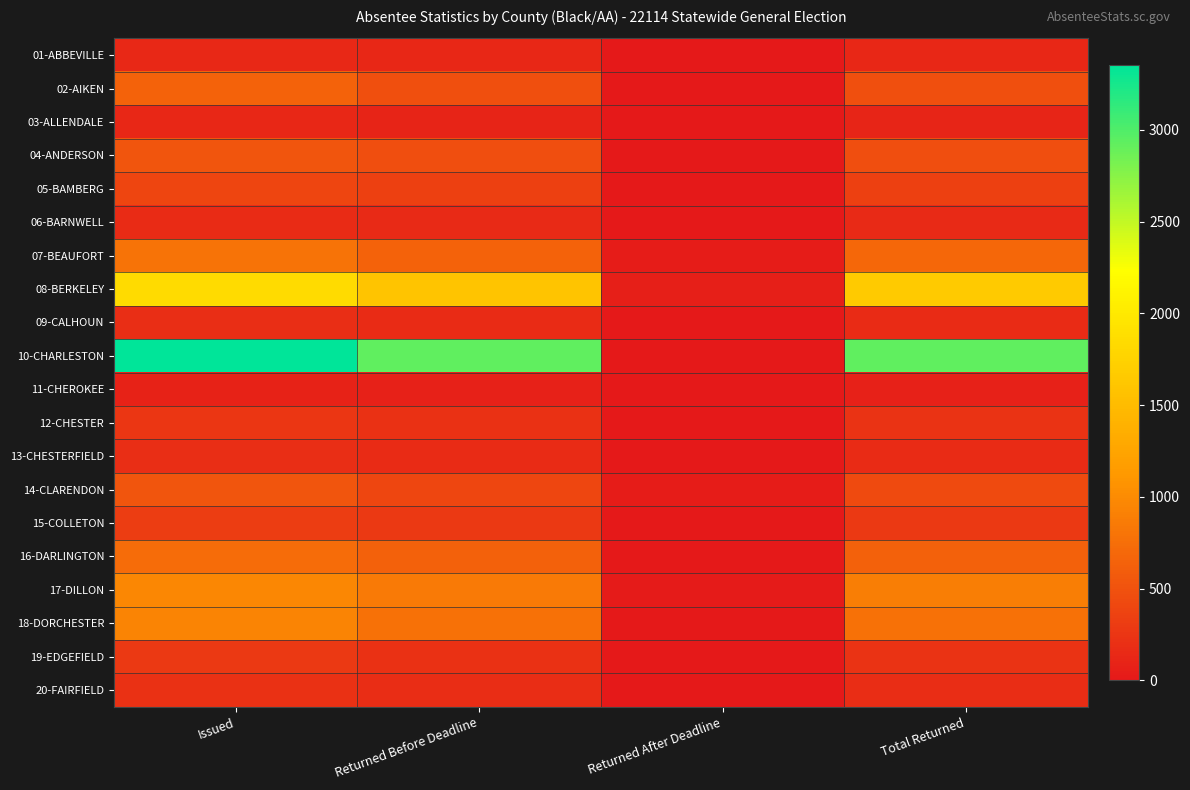

At which category is the sum across all series the highest?

Issued